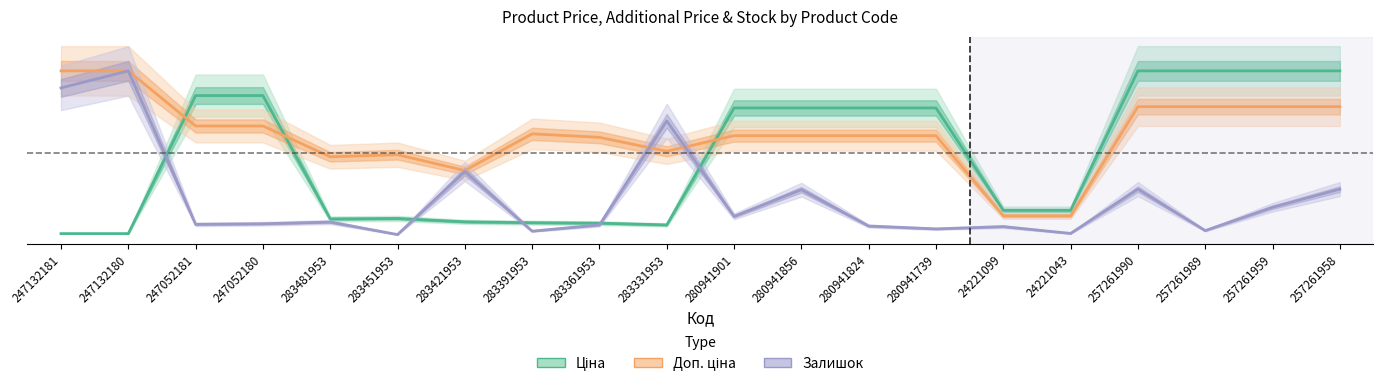

How many interior local peaks does the Залишок series have?

7